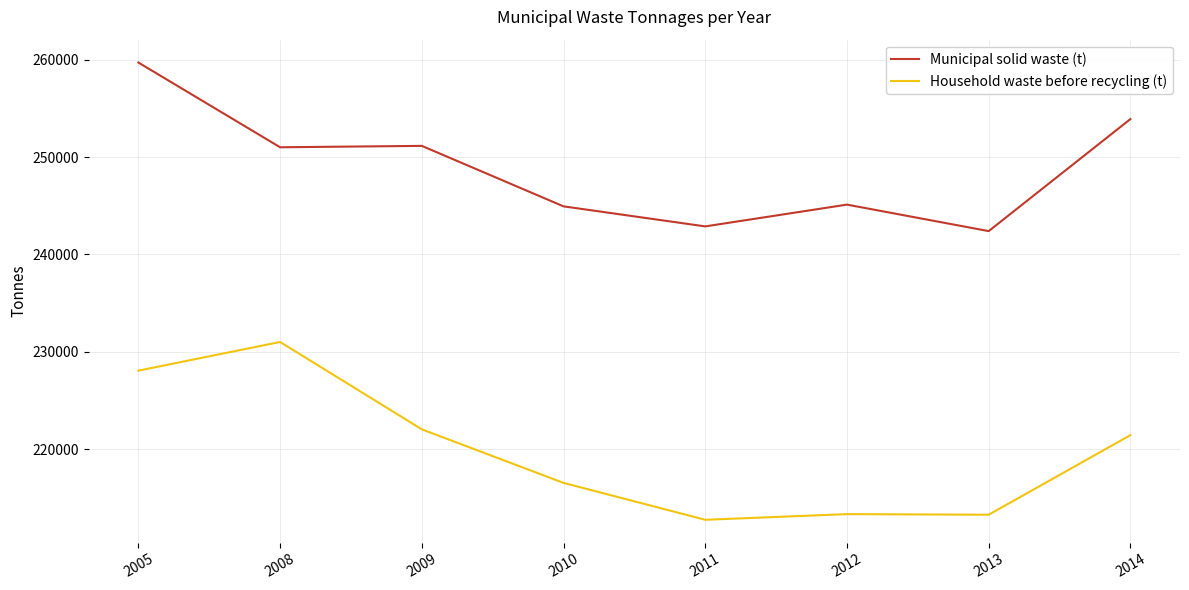

What is the difference between the maximum and minimum values in the Municipal solid waste (t) series?

17307